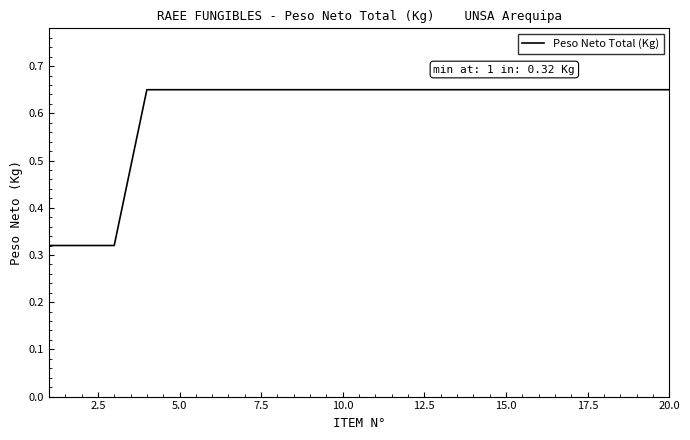

How many values are between 0 and 1?

20